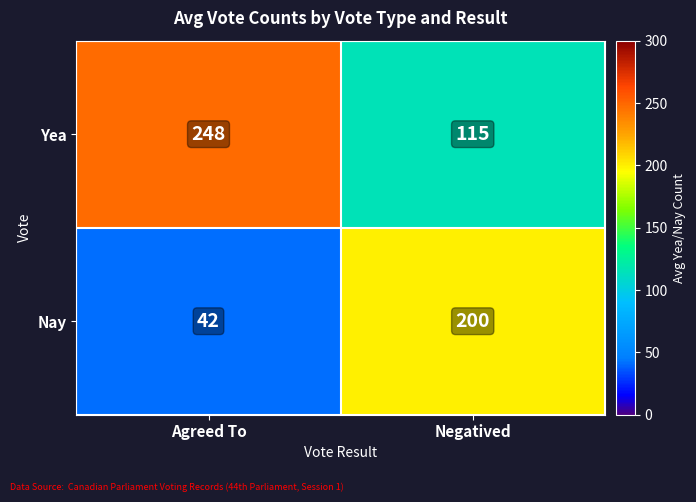

Where is Nay nearest to the value 121?

Agreed To